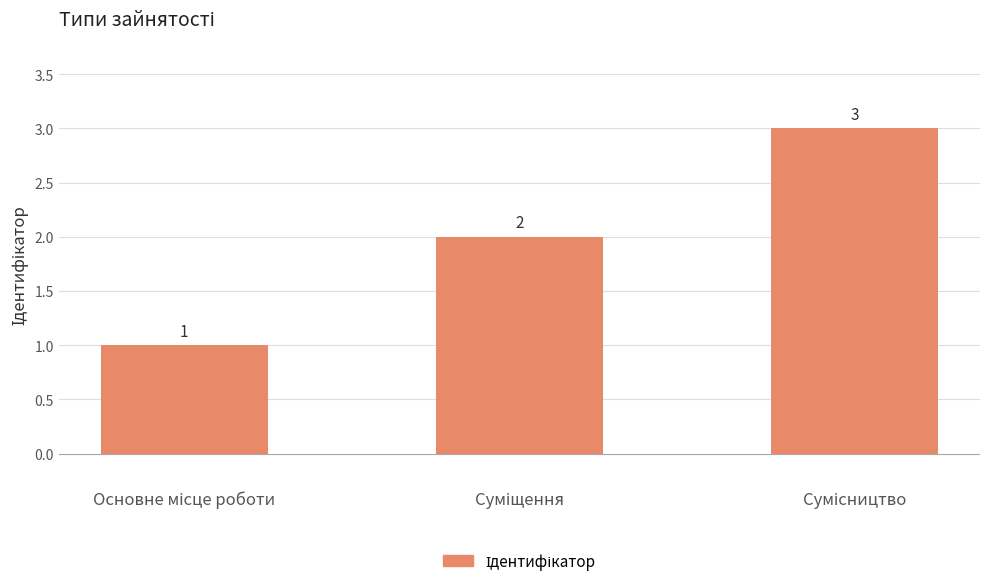

What is the value of the 1st bar from the left?

1